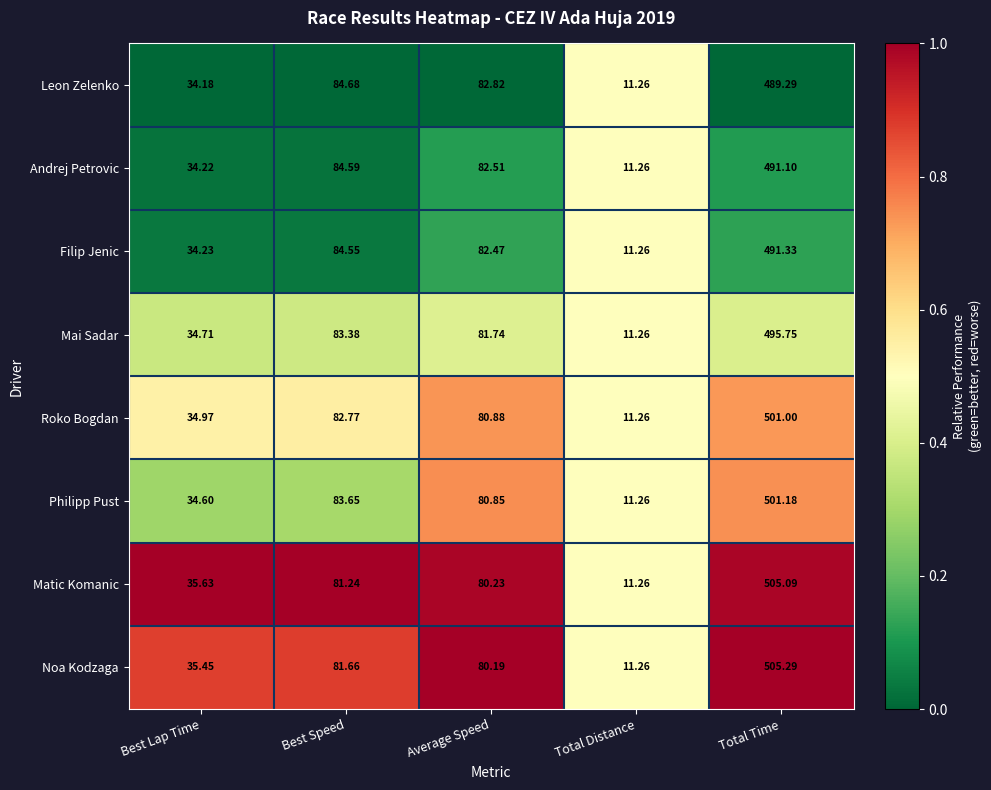

Where does the Philipp Pust series first go above 80?

Best Speed